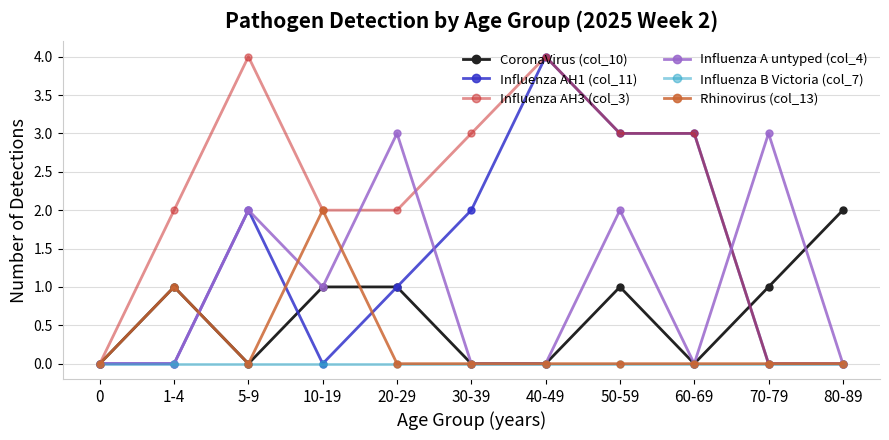

Is the value of Influenza AH3 (col_3) at 50-59 greater than the value of Influenza A untyped (col_4) at 10-19?

Yes